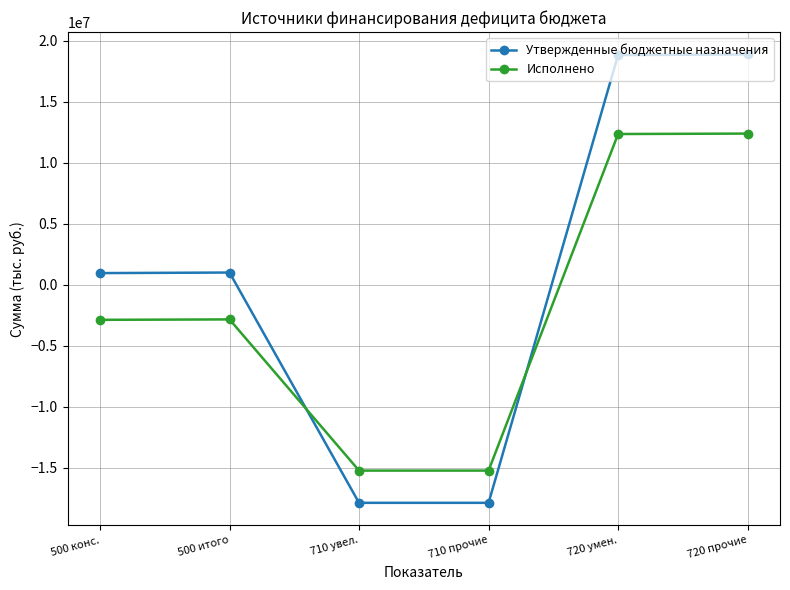

What is the difference between the Утвержденные бюджетные назначения values at 720 прочие and 710 увел.?

36735280.0